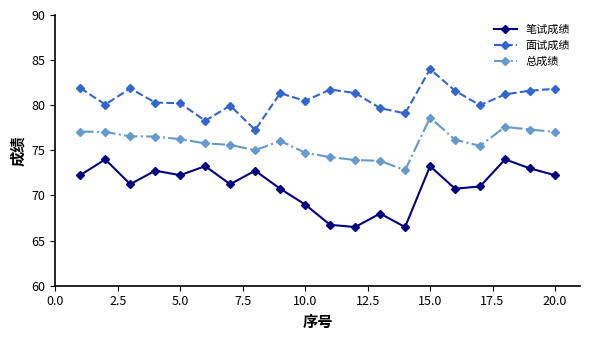

What is the average value of the 总成绩 series?

75.9